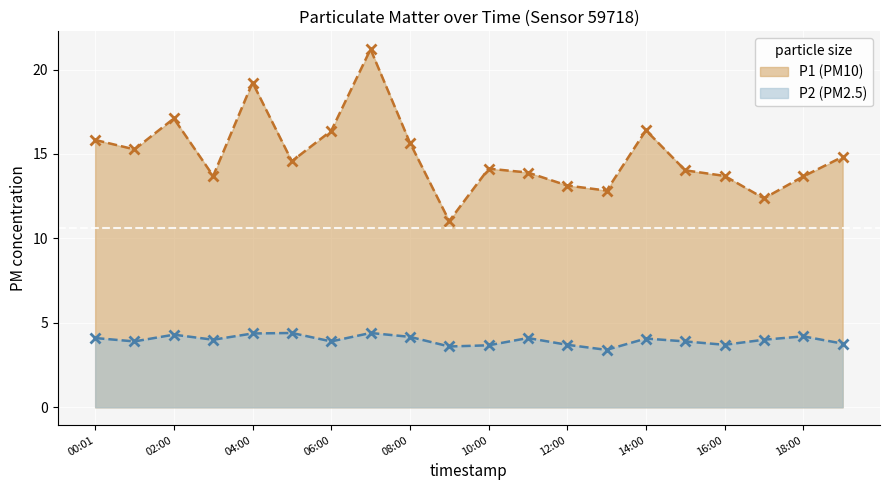

At how many categories does at least one series exceed 17?

3